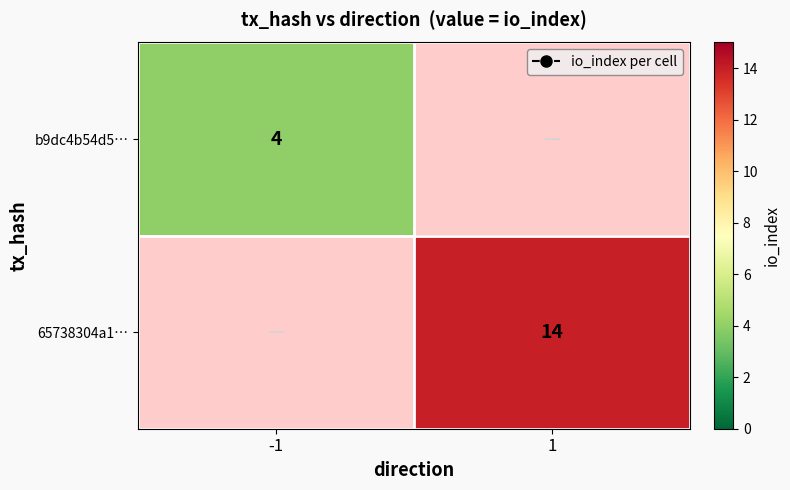

Between -1 and 1, which is larger?

1